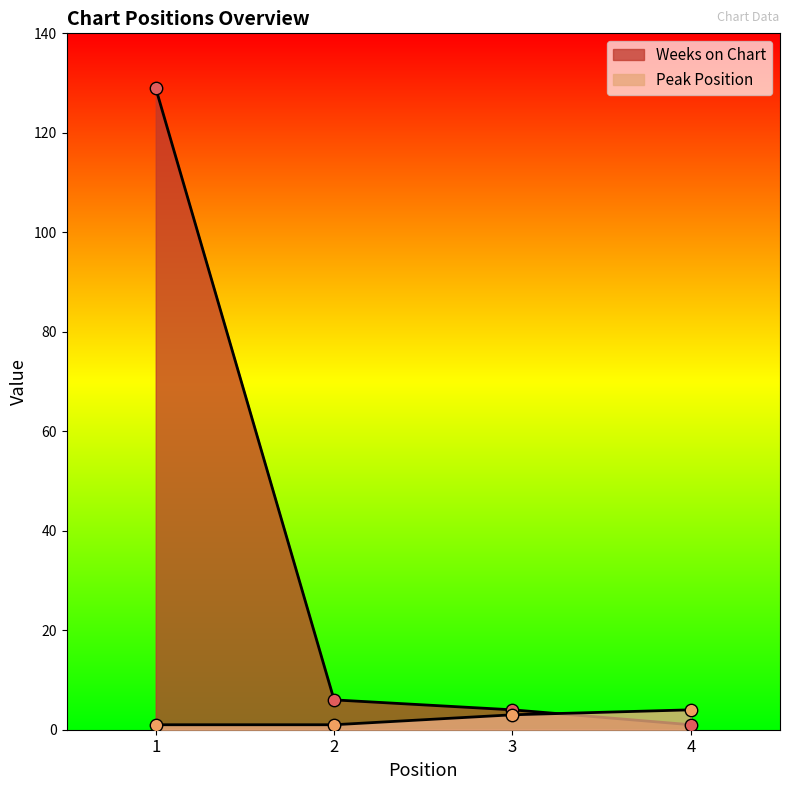

What are all the series names shown in the legend?

Weeks on Chart, Peak Position